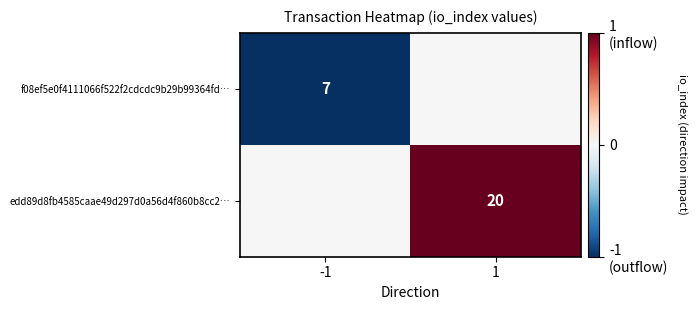

The value of f08ef5e0f4111066f522f2cdcdc9b29b99364fd… at -1 is 7. True or false?

True